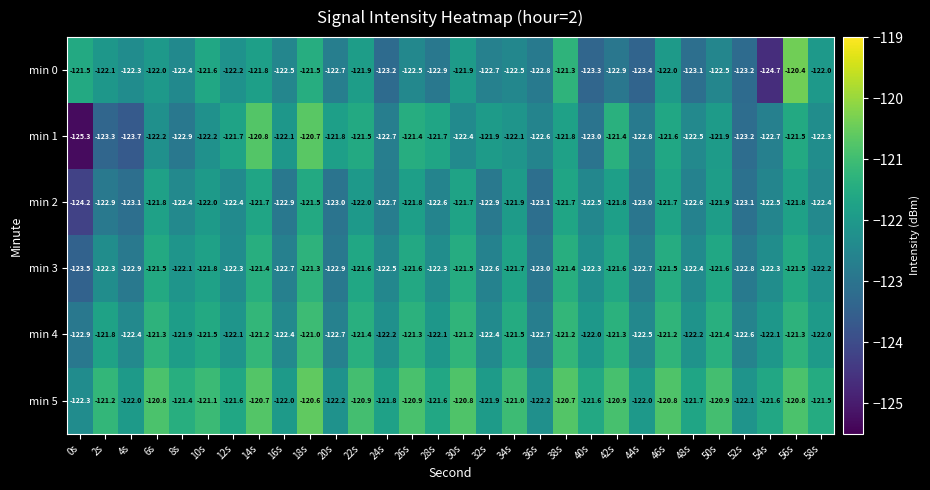

What is the difference between the highest and lowest values at 48s?

1.4